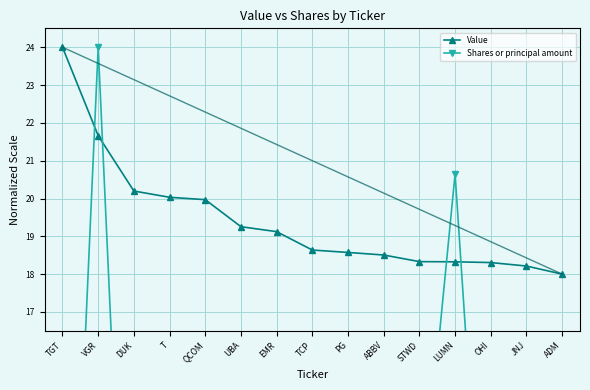

At which label is Shares or principal amount closest to 12?

UBA